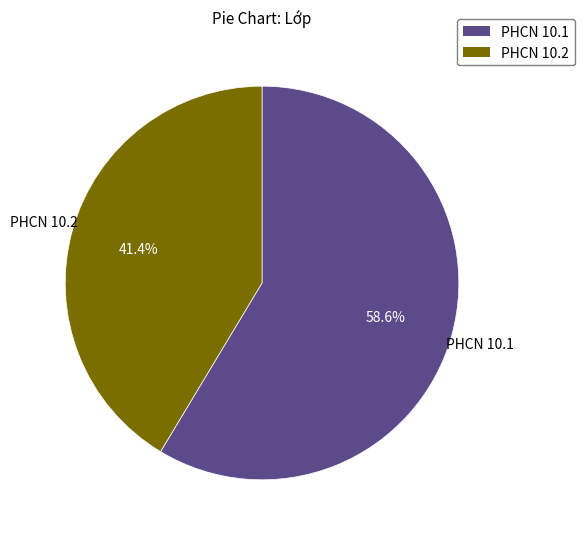

To the nearest percent, what is the difference between the PHCN 10.1 and PHCN 10.2 slice percentages?

17%